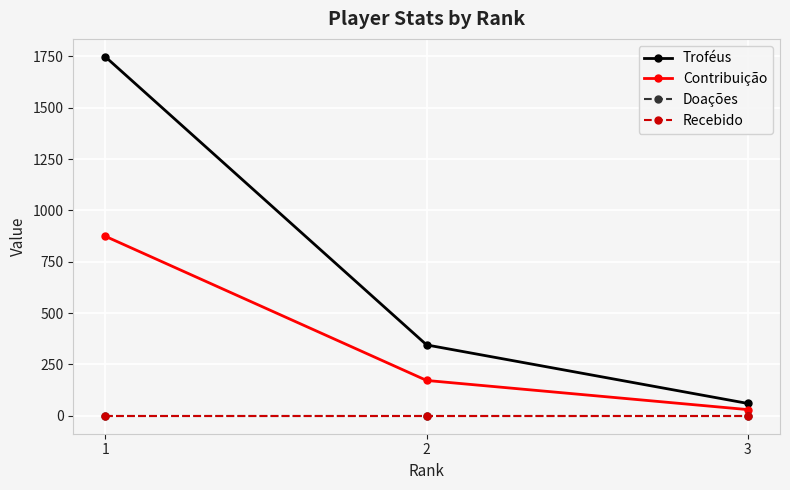

What is the difference between the highest and lowest values at 1?

1748